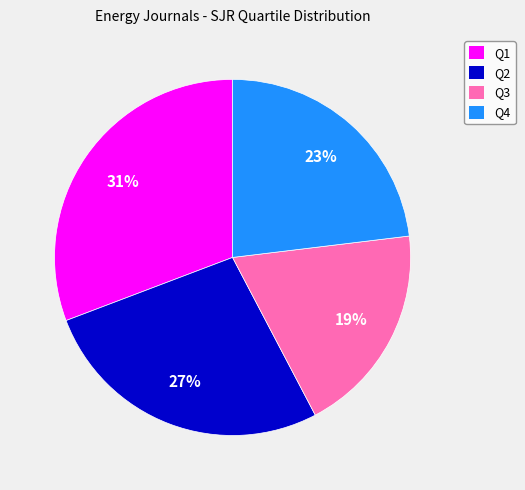

To the nearest percent, what percentage of the pie is Q4?

23%